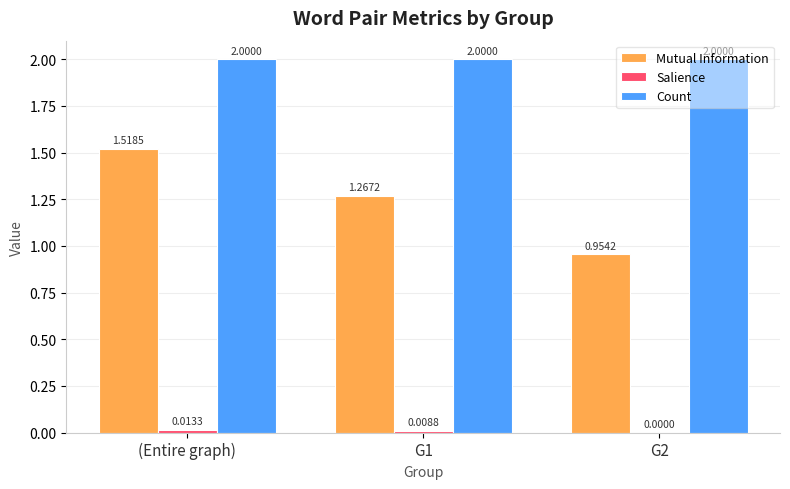

Which category has the highest value in the Mutual Information series?

(Entire graph)